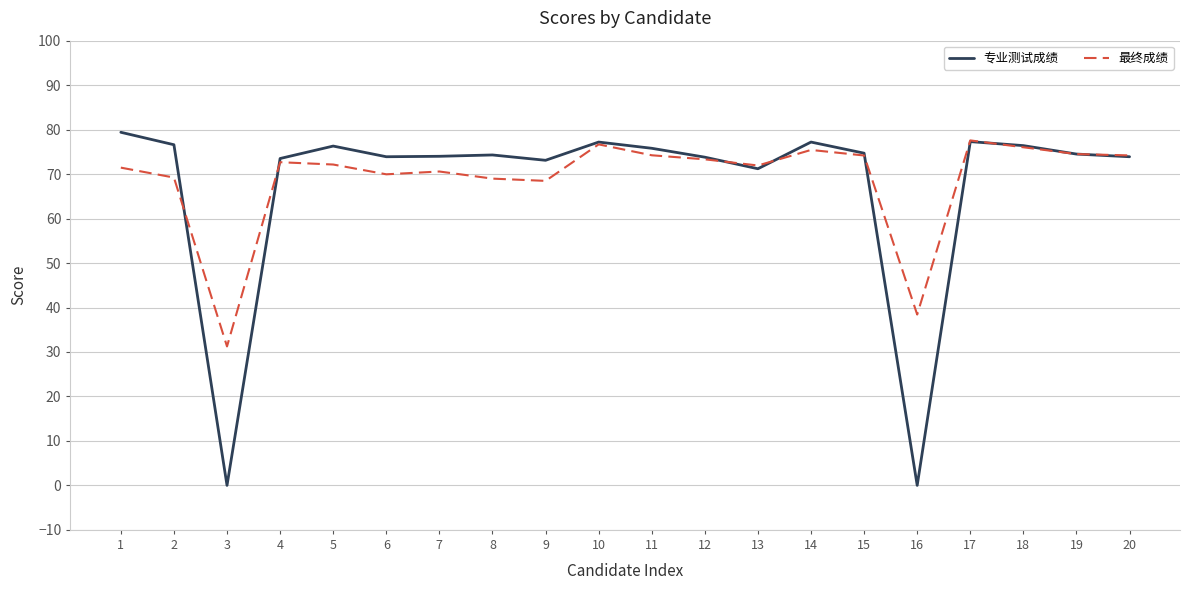

Which series has the largest range (max minus min)?

专业测试成绩